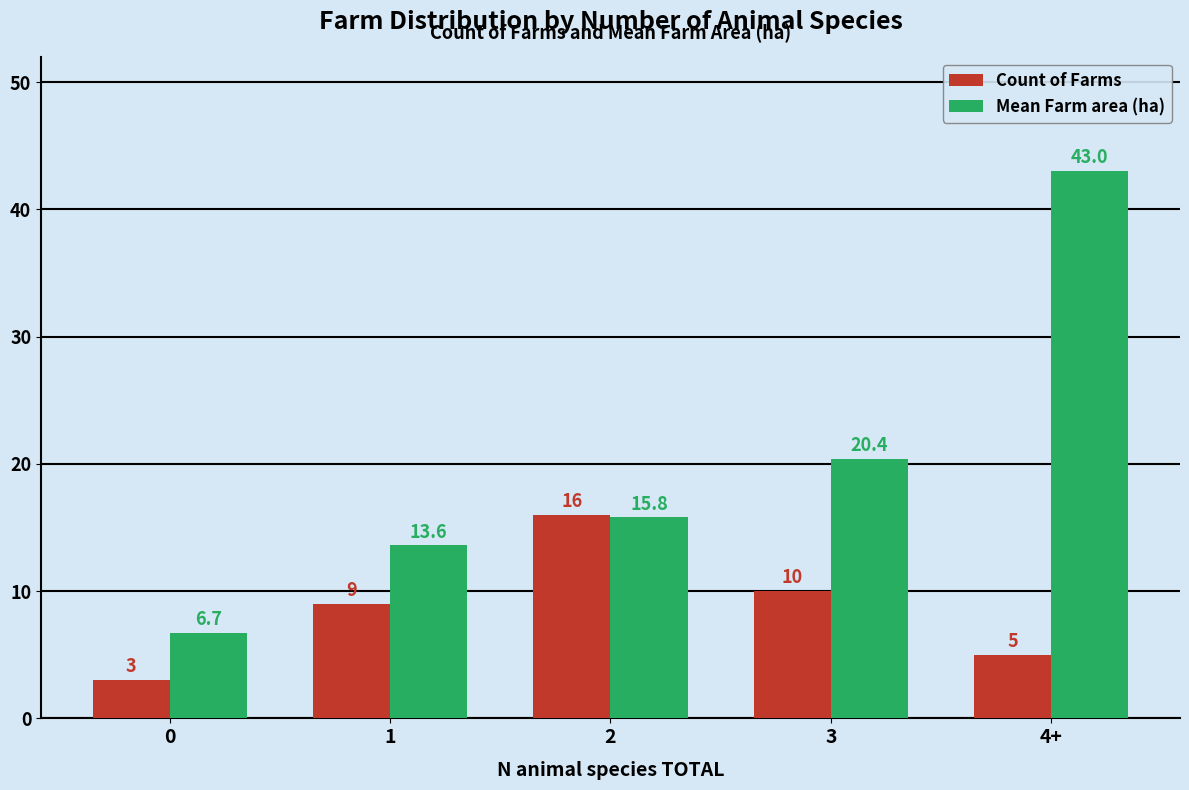

Rank the categories by Count of Farms value from highest to lowest.

2, 3, 1, 4+, 0